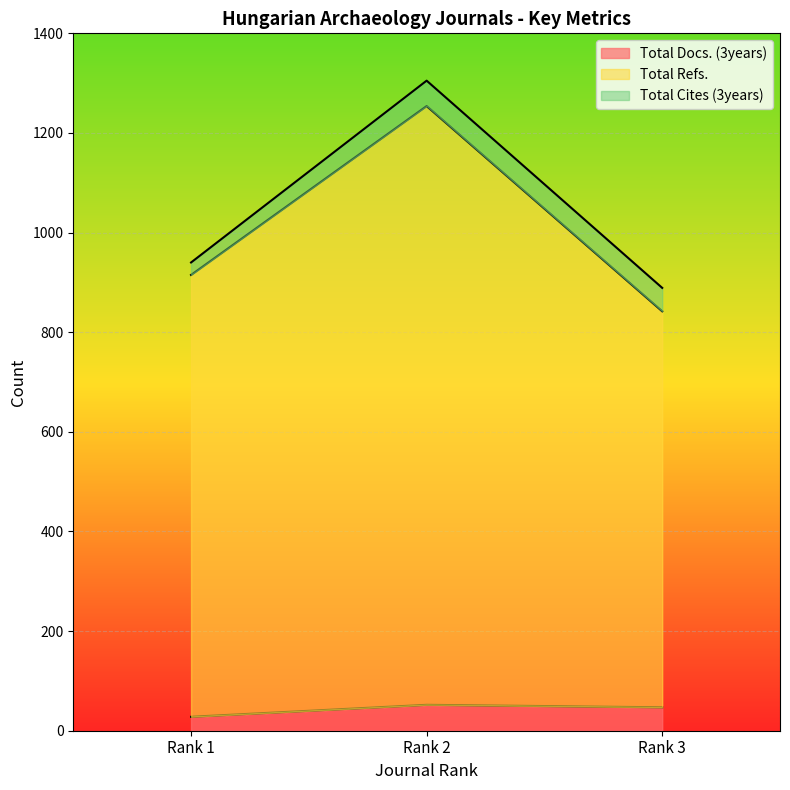

Which category has the lowest value across all series?

Rank 1